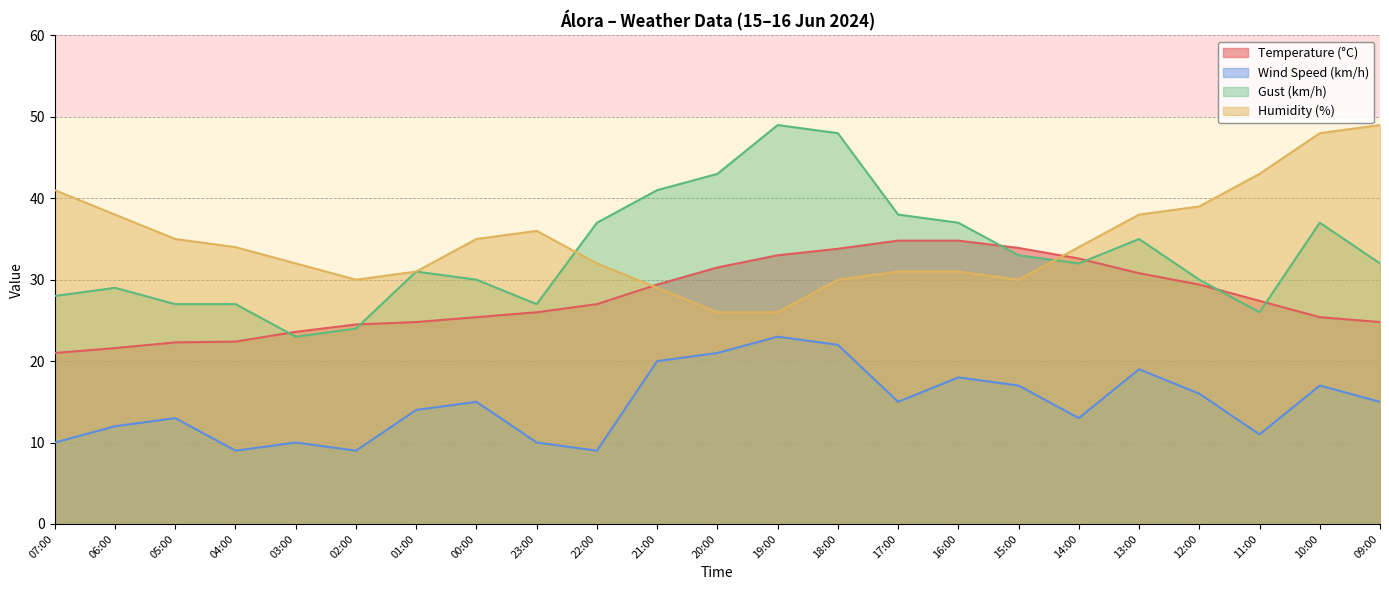

Read the Temperature (°C) value at 05:00.

22.3